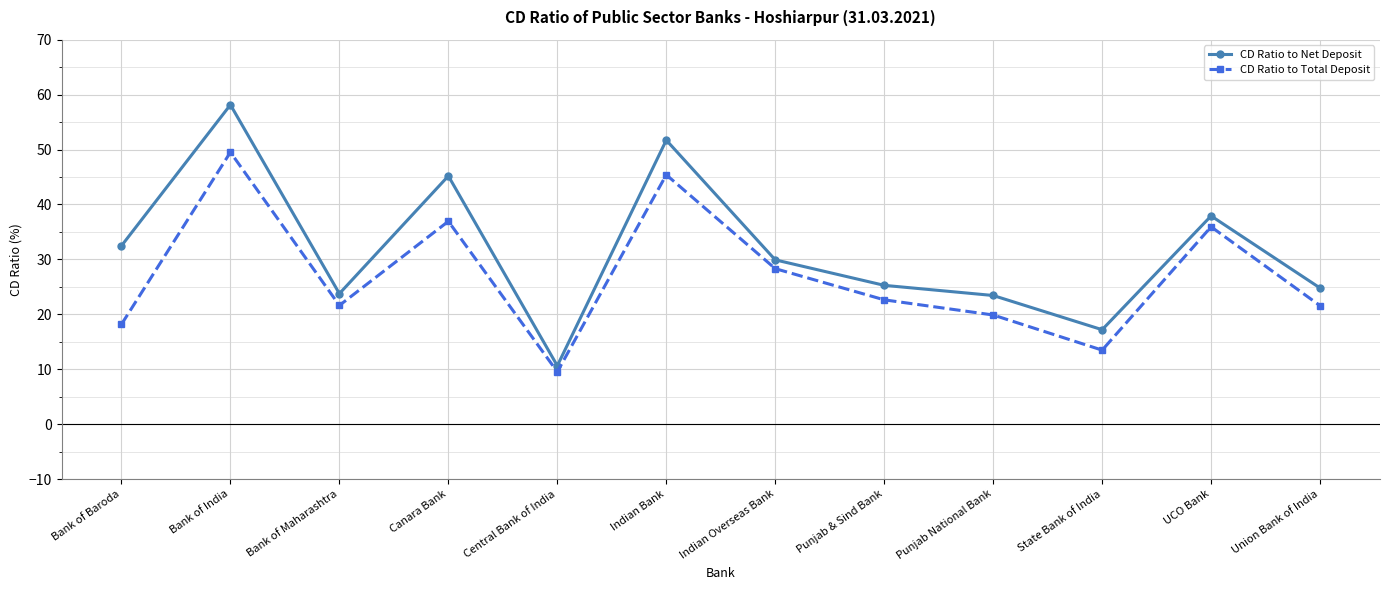

Is the value of CD Ratio to Net Deposit at Union Bank of India greater than the value of CD Ratio to Total Deposit at Bank of Maharashtra?

Yes